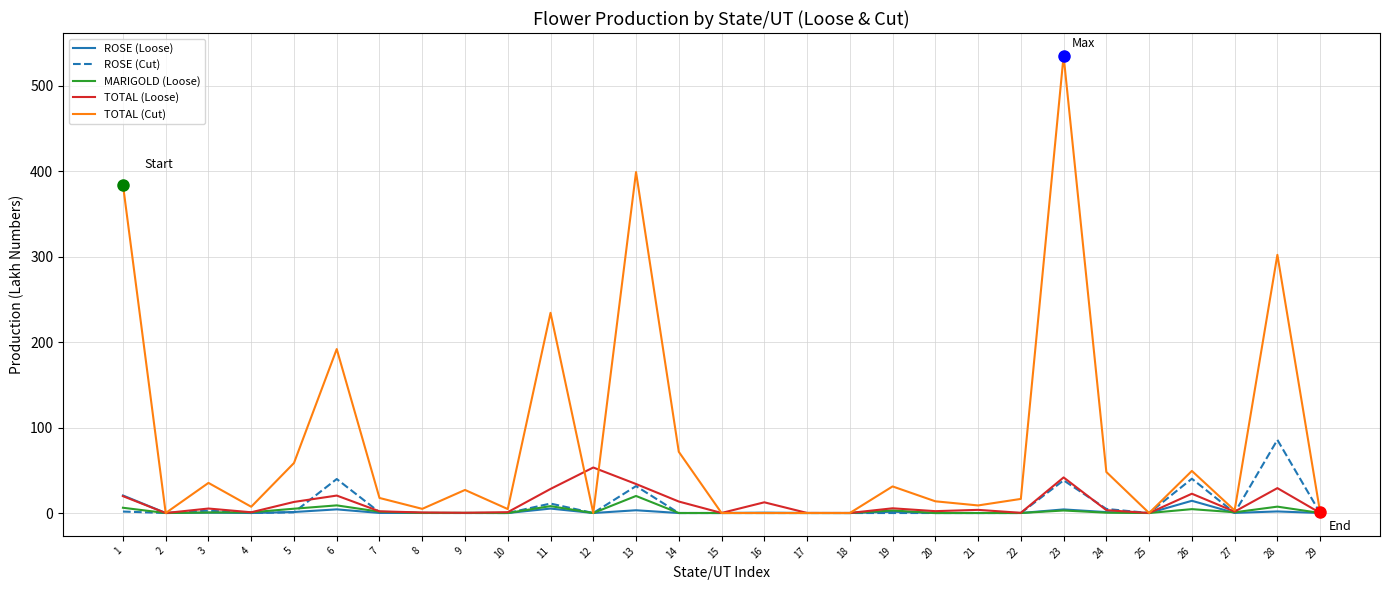

True or false: MARIGOLD (Loose) has a value of 0.0 at 29.

True